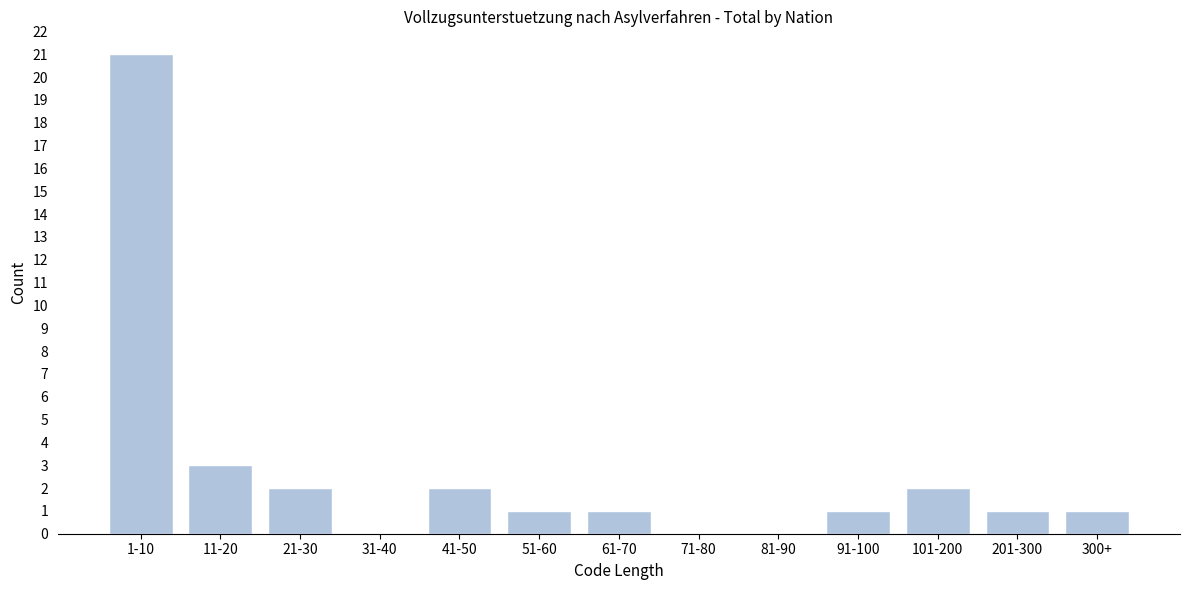

Reading left to right, transcribe all the data shown in this chart.

1-10=21	11-20=3	21-30=2	31-40=0	41-50=2	51-60=1	61-70=1	71-80=0	81-90=0	91-100=1	101-200=2	201-300=1	300+=1